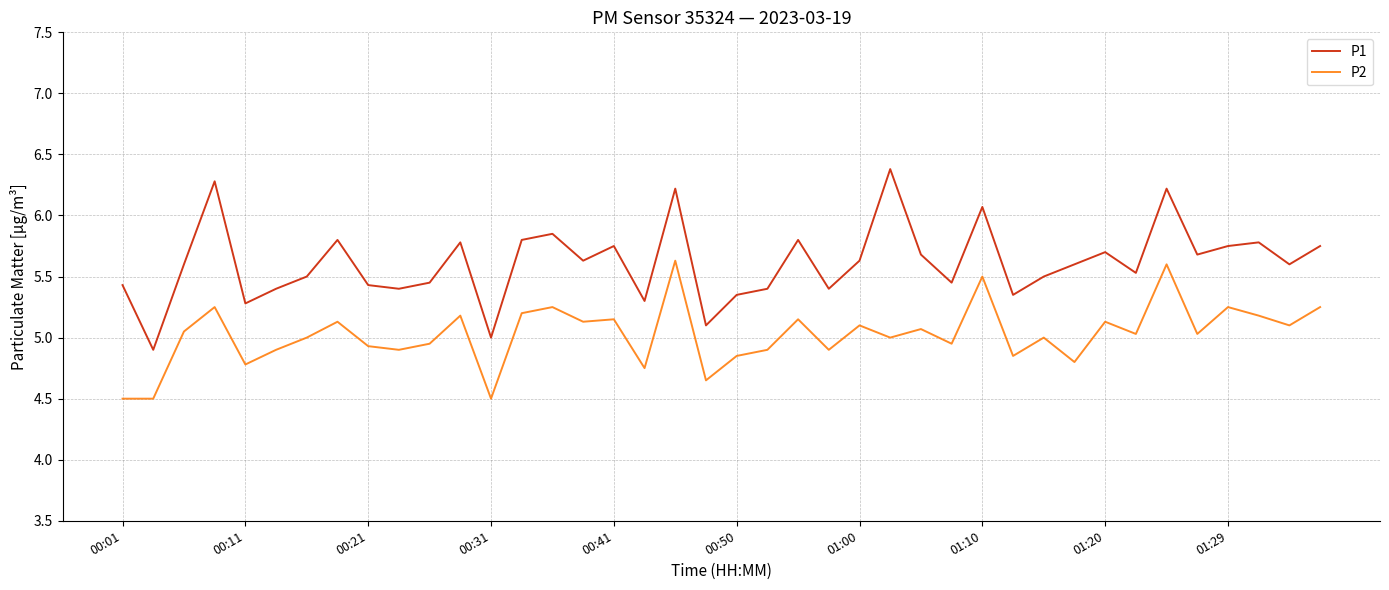

What is the difference between the maximum and minimum values in the P1 series?

1.5